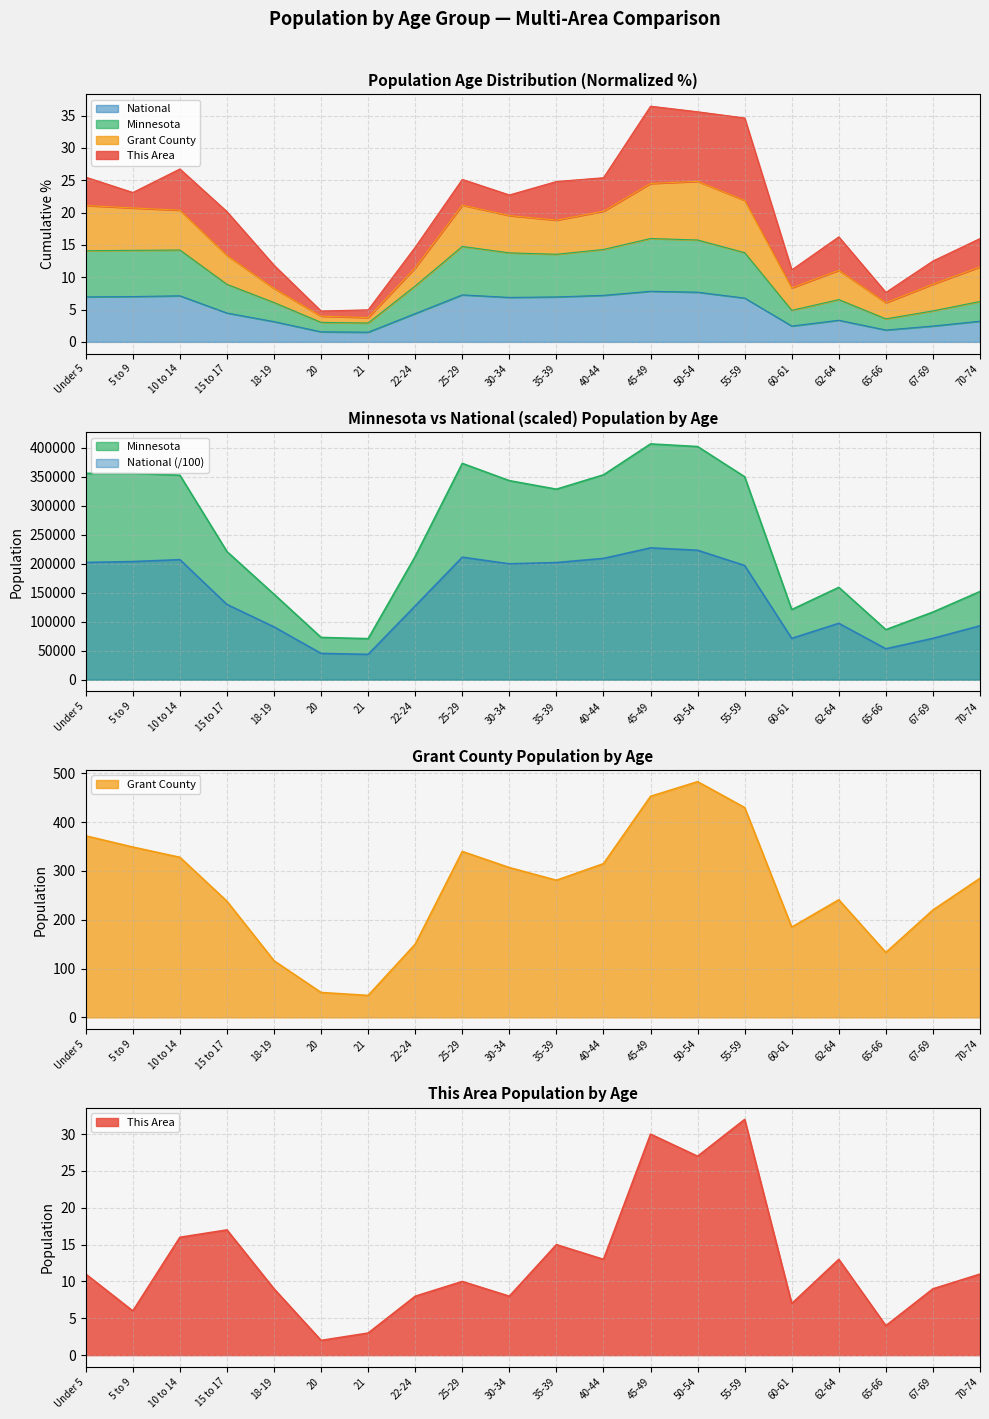

True or false: This Area and Grant County intersect in this chart.

False